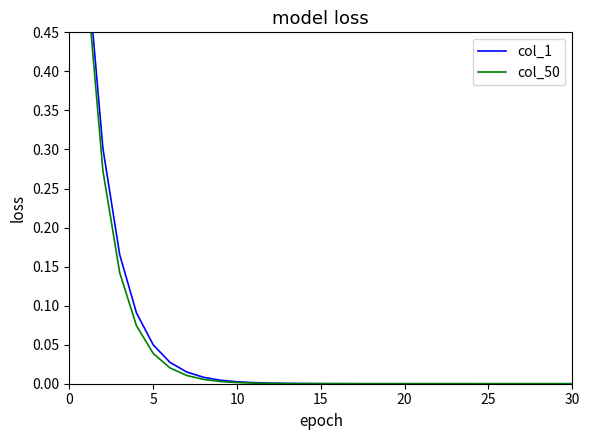

Which series has the widest spread of values?

col_1